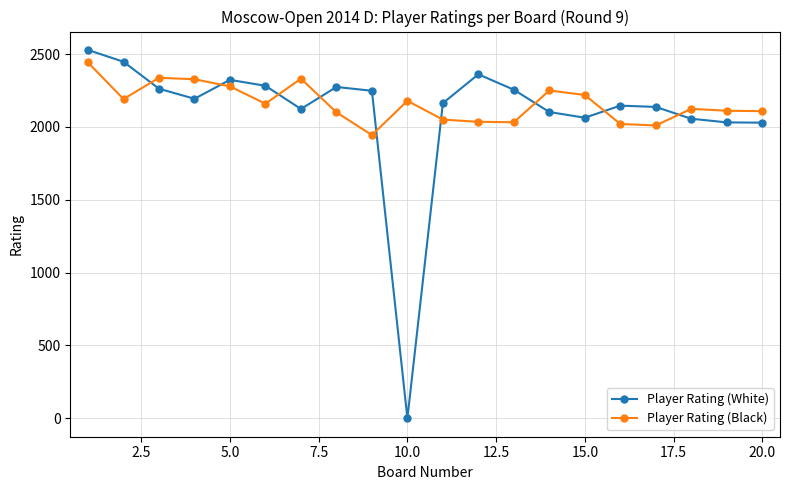

Rank the series by their average value, from lowest to highest.

Player Rating (White), Player Rating (Black)